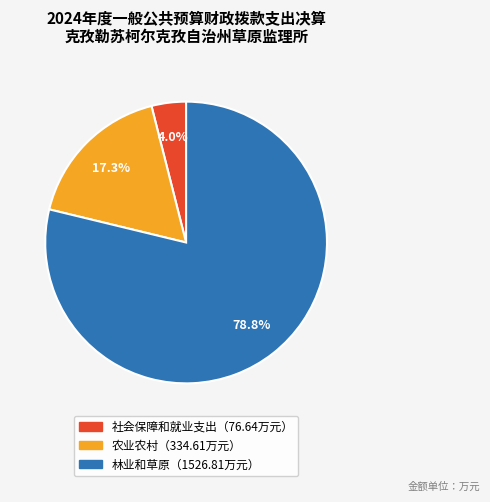

Does any single category account for the majority?

Yes